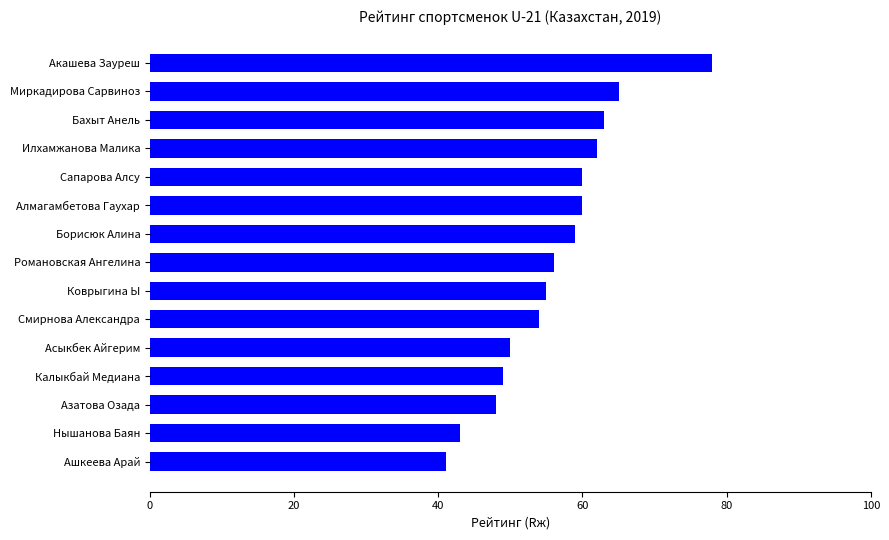

The chart shows a value of 96 at Илхамжанова Малика. True or false?

False